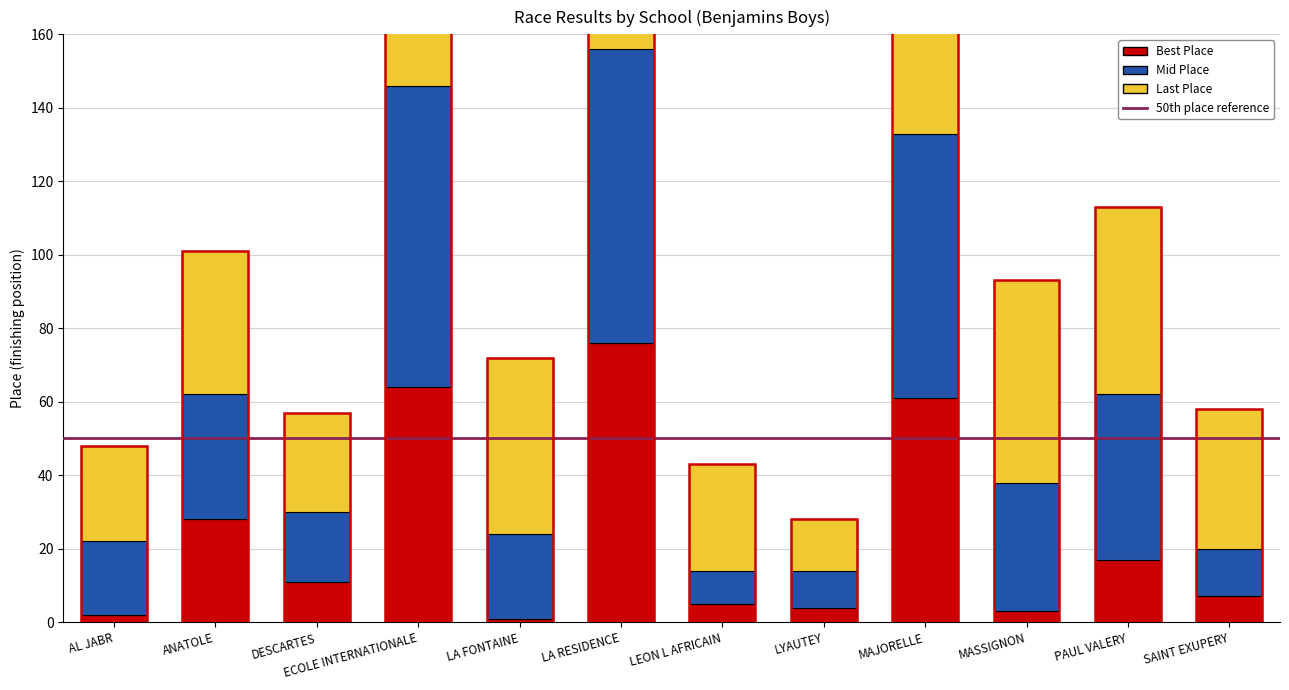

How many categories are shown in the chart?

12